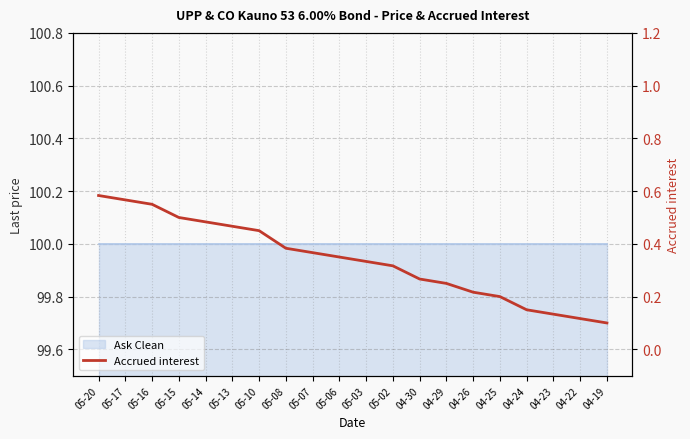

What is the sum of the values at 05-20 and 04-22?

0.7